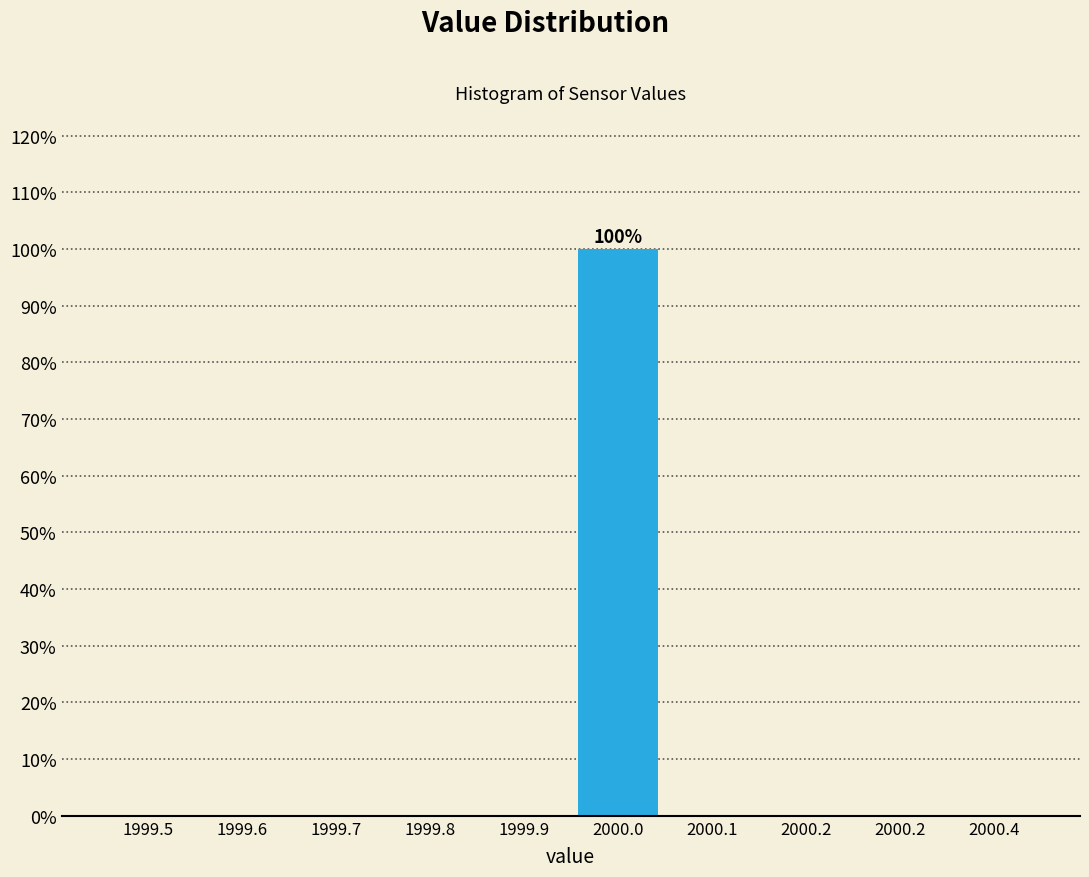

How many distinct data groups are displayed?

1